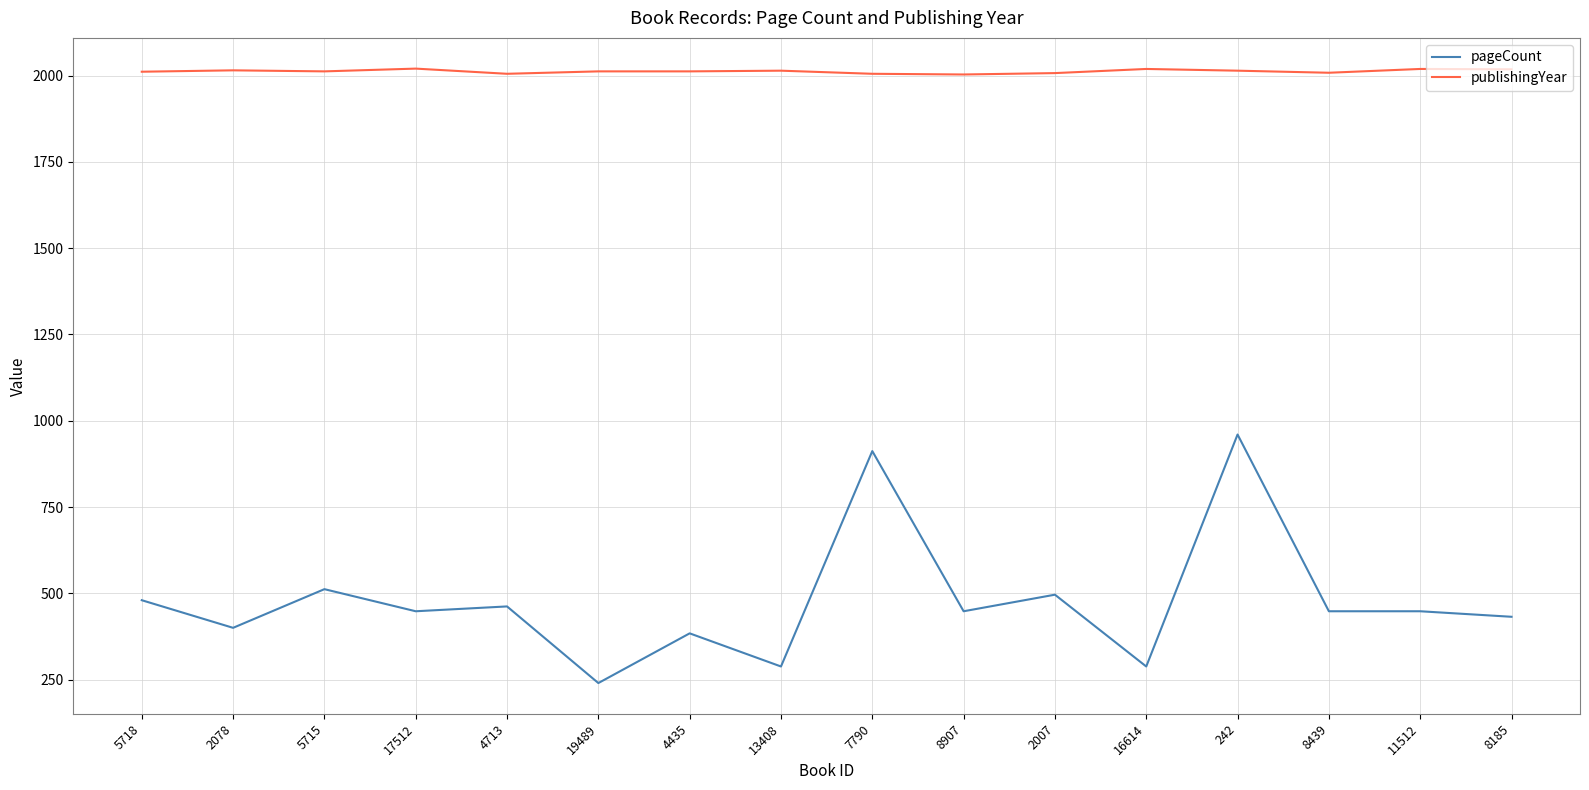

At 8439, list the series in order from largest to smallest.

publishingYear, pageCount